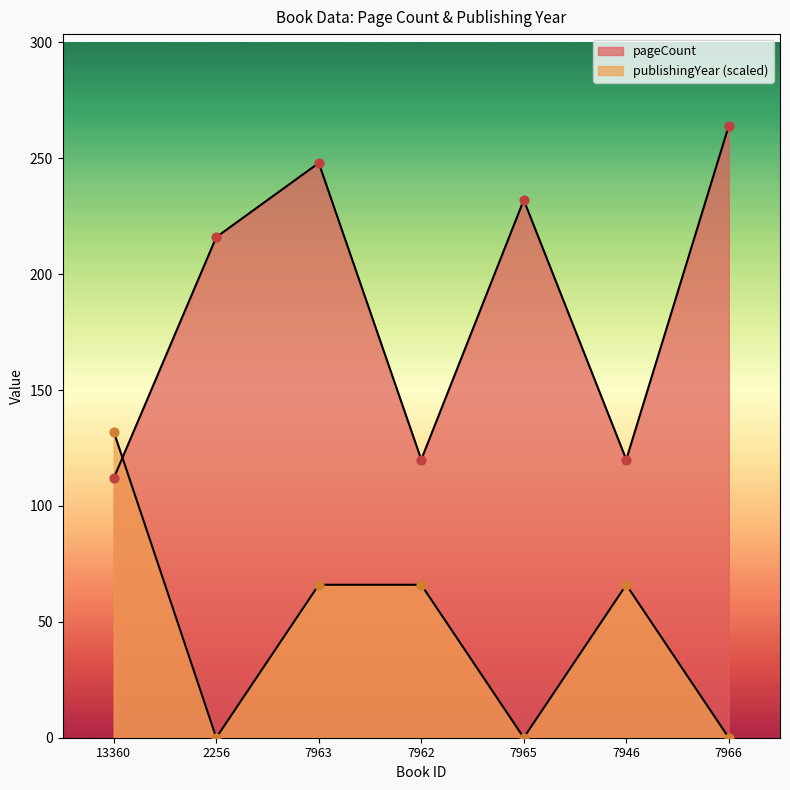

Which series reaches the maximum Y coordinate?

pageCount